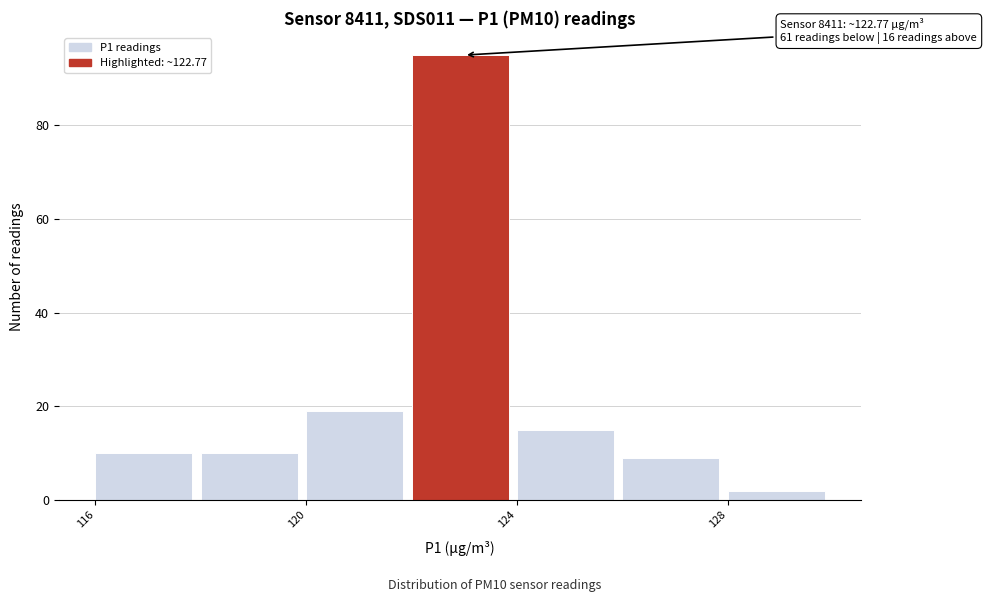

Over which range of the x-axis is the bar tallest?

122 to 124